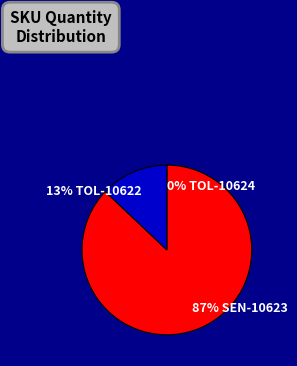

To the nearest percent, what is the difference between the largest and smallest slice percentages?

87%